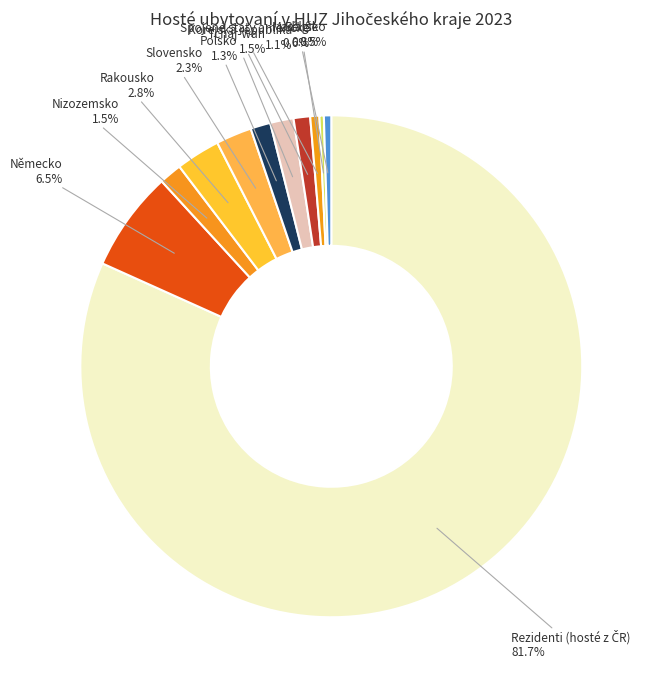

To the nearest percent, what is the combined percentage of Polsko and Spojené státy americké?

2%